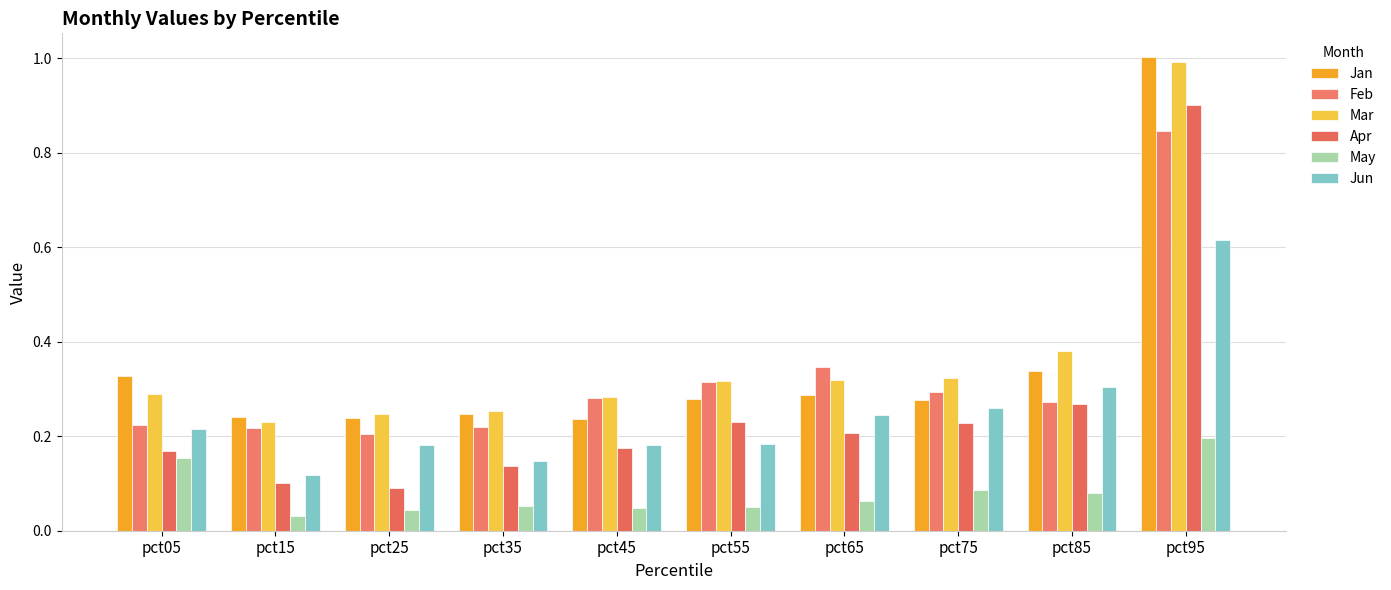

Reading left to right, list all the values displayed in this chart.

Jan: pct05=0.3	pct15=0.2	pct25=0.2	pct35=0.2	pct45=0.2	pct55=0.3	pct65=0.3	pct75=0.3	pct85=0.3	pct95=1.0
Feb: pct05=0.2	pct15=0.2	pct25=0.2	pct35=0.2	pct45=0.3	pct55=0.3	pct65=0.3	pct75=0.3	pct85=0.3	pct95=0.8
Mar: pct05=0.3	pct15=0.2	pct25=0.2	pct35=0.3	pct45=0.3	pct55=0.3	pct65=0.3	pct75=0.3	pct85=0.4	pct95=1.0
Apr: pct05=0.2	pct15=0.1	pct25=0.1	pct35=0.1	pct45=0.2	pct55=0.2	pct65=0.2	pct75=0.2	pct85=0.3	pct95=0.9
May: pct05=0.2	pct15=0.0	pct25=0.0	pct35=0.1	pct45=0.0	pct55=0.0	pct65=0.1	pct75=0.1	pct85=0.1	pct95=0.2
Jun: pct05=0.2	pct15=0.1	pct25=0.2	pct35=0.1	pct45=0.2	pct55=0.2	pct65=0.2	pct75=0.3	pct85=0.3	pct95=0.6